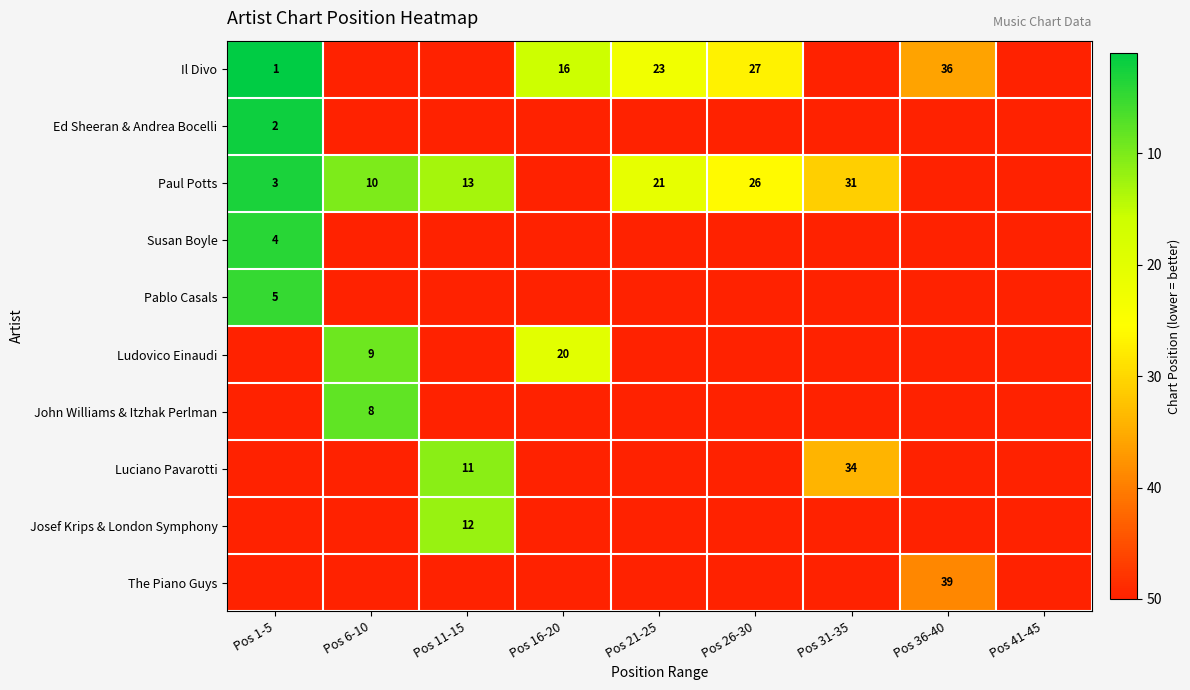

The Susan Boyle series shows 4 at Pos 1-5. True or false?

True